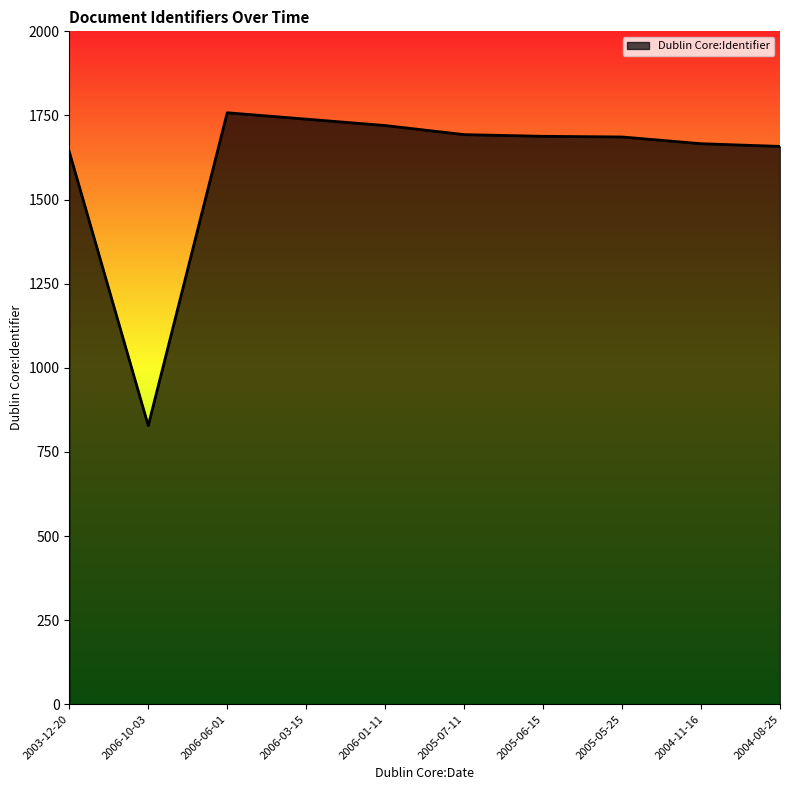

True or false: the data has more than 2 interior local peaks.

False